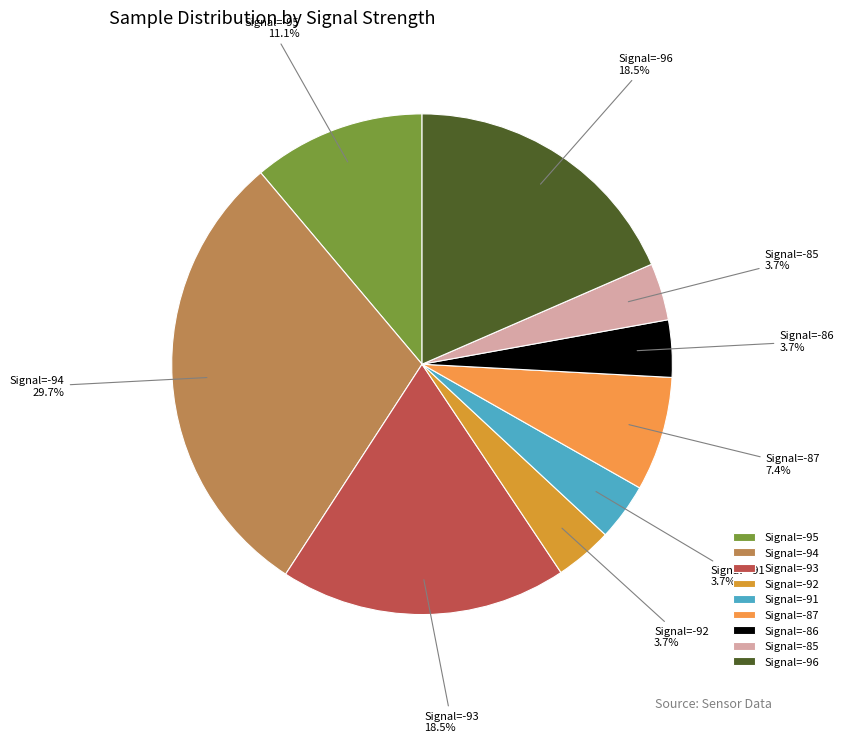

What is the largest slice in the pie chart?

Signal=-94